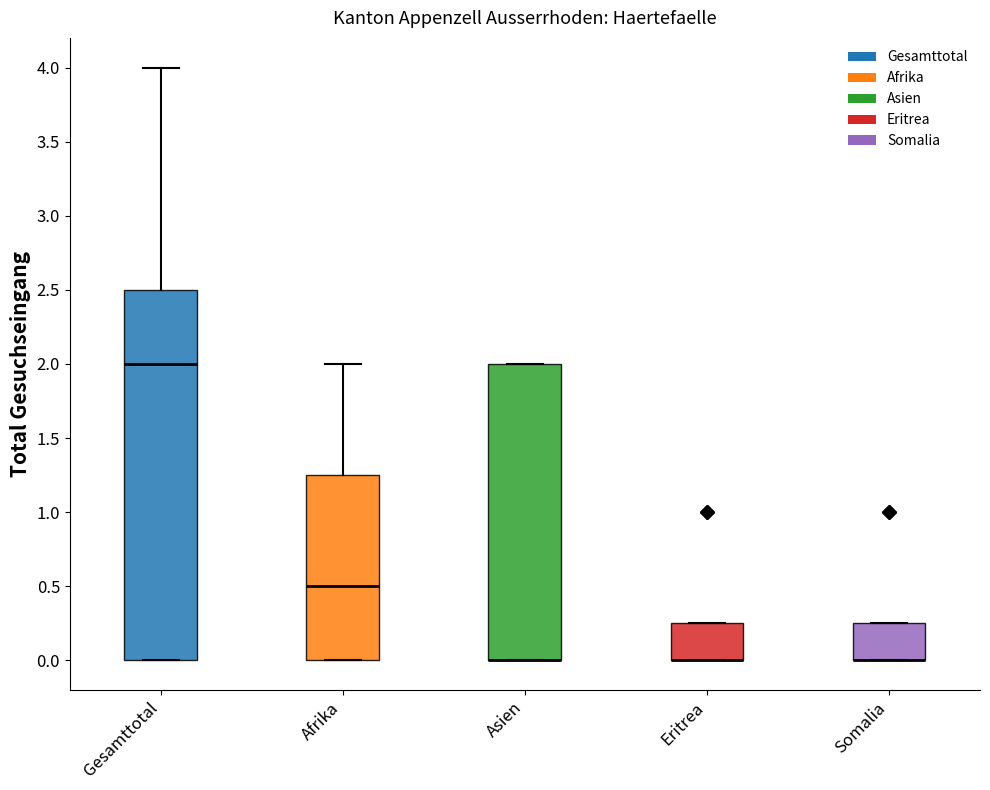

Reading left to right, transcribe this box plot: for each box, give where its median line is, the range the box spans, and where its two whiskers end, as read against the y-axis. The values are not printed on the chart, so give them approximately, as read against the axis.

Gesamttotal: median 2.00, box 0.00 to 2.50, whiskers 0.00 to 4.00
Afrika: median 0.50, box 0.00 to 1.25, whiskers 0.00 to 2.00
Asien: median 0.00 (drawn on the box's lower edge), box 0.00 to 2.00, whiskers 0.00 to 2.00
Eritrea: median 0.00 (drawn on the box's lower edge), box 0.00 to 0.25, whiskers 0.00 to 0.25
Somalia: median 0.00 (drawn on the box's lower edge), box 0.00 to 0.25, whiskers 0.00 to 0.25